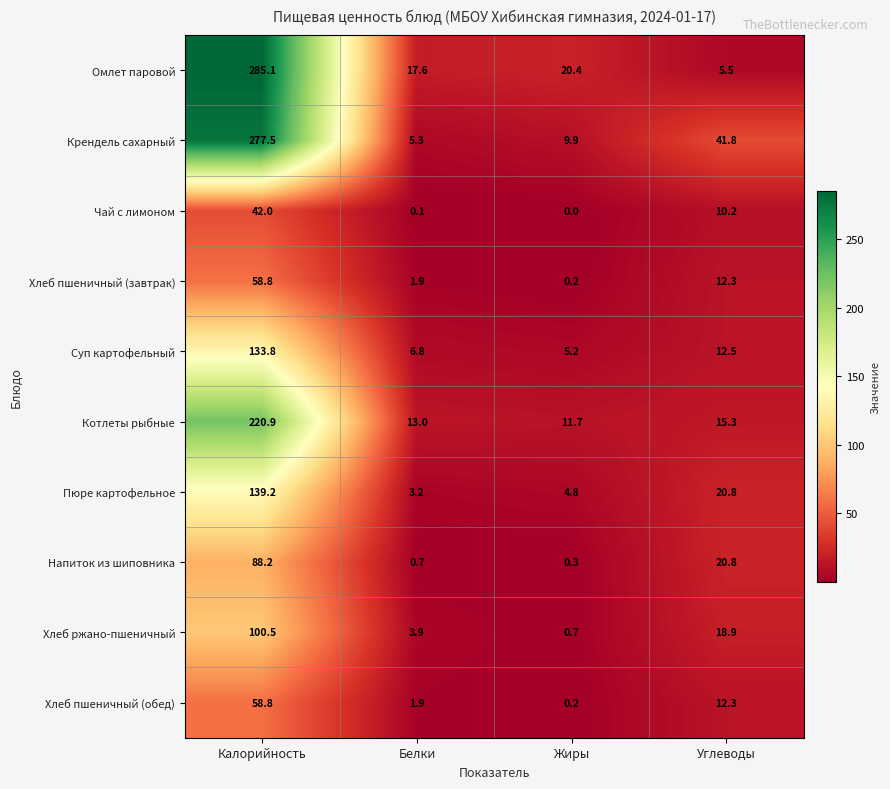

How many categories are shown in the chart?

4